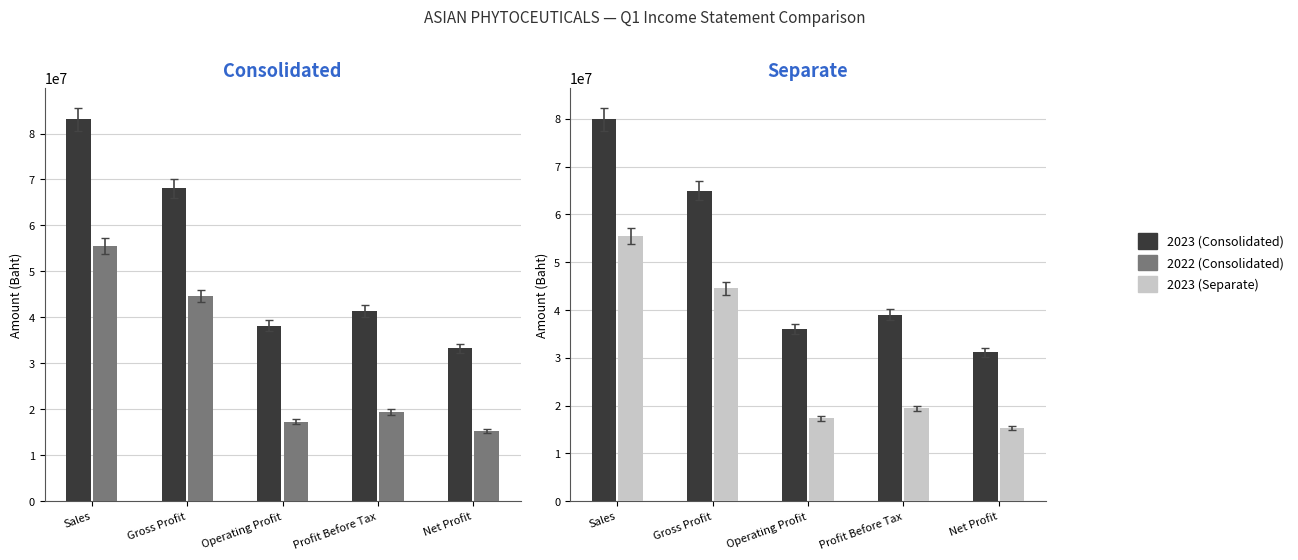

What is the difference between the Separate 2023 values at Gross Profit and Sales?

14944381